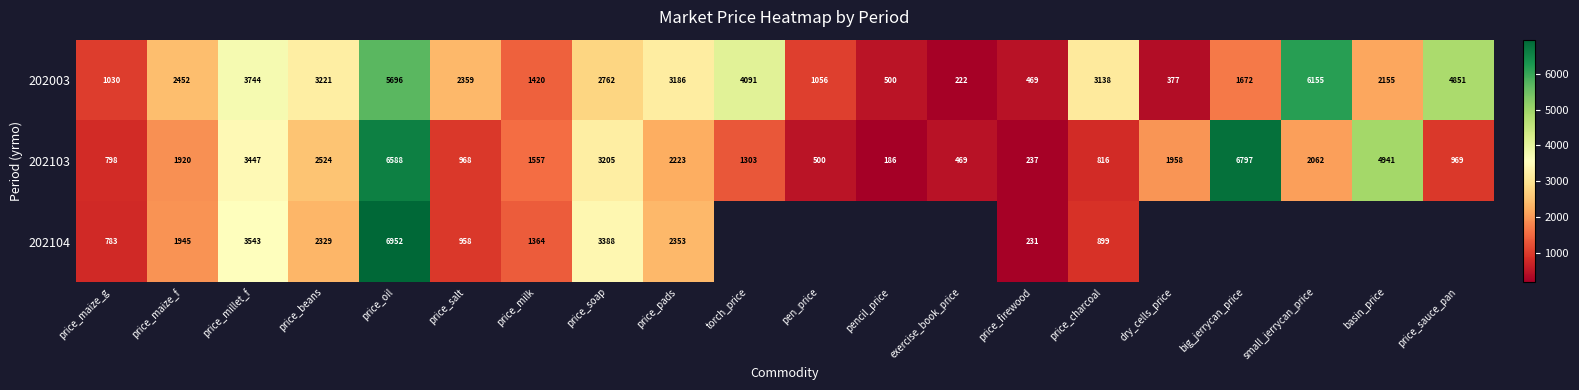

At which label does 202103 reach its peak?

big_jerrycan_price